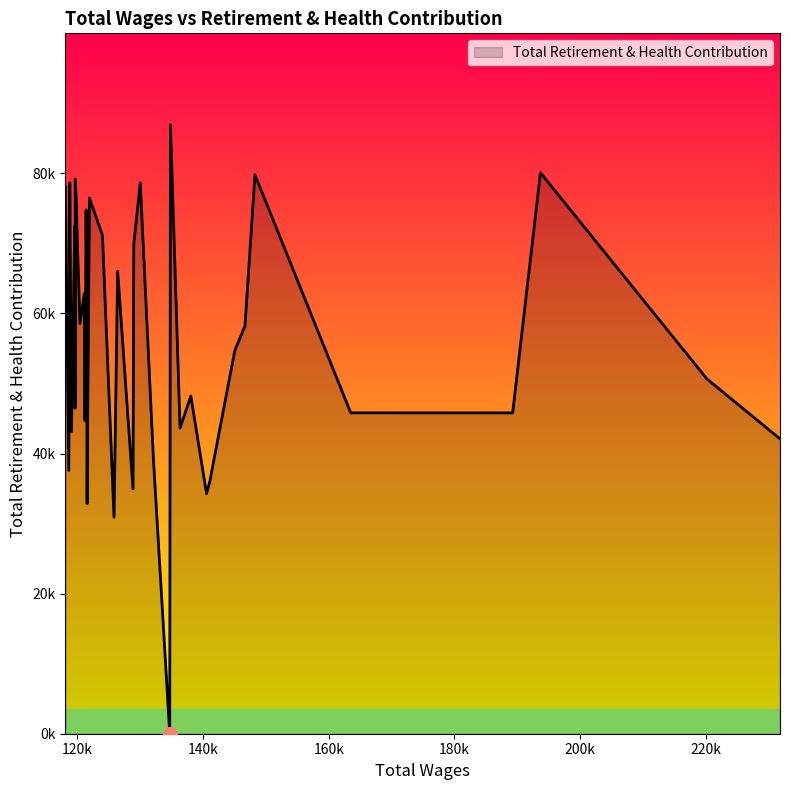

Rank the categories by value from lowest to highest.

134722.28, 125861.74, 121582.21, 140575.06, 128882.92, 141085.52, 121597.54, 118670.02, 132127.99, 231769.82, 119087.87, 136358.72, 121238.94, 189254.08, 163511.97, 119672.57, 138078.5, 220139.73, 145077.95, 121516.67, 146690.84, 120448.54, 121506.26, 121134.42, 126438.45, 129005.51, 120032.2, 124019.81, 119647.0, 119614.15, 121421.63, 121955.97, 119843.55, 118130.62, 118832.02, 130033.58, 119686.13, 148273.34, 193676.07, 134835.77